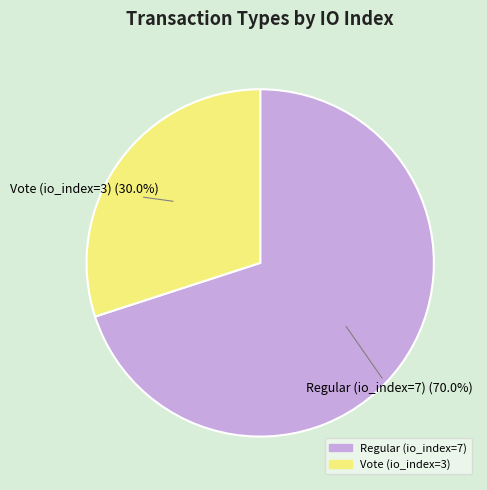

The Vote (io_index=3) slice represents 30% of the pie. True or false?

True